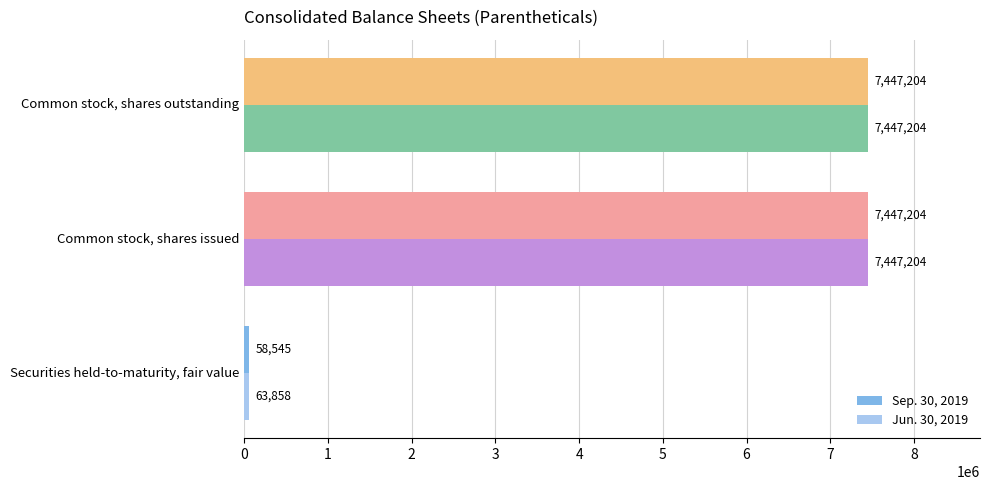

What is the minimum value for Sep. 30, 2019?

58545